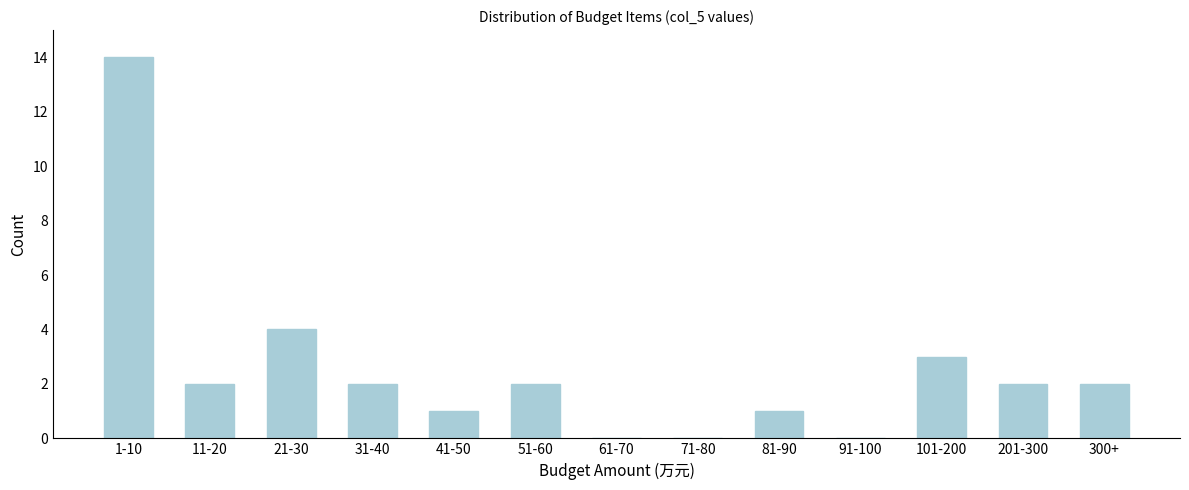

Reading left to right, transcribe all the data shown in this chart.

1-10=14	11-20=2	21-30=4	31-40=2	41-50=1	51-60=2	61-70=0	71-80=0	81-90=1	91-100=0	101-200=3	201-300=2	300+=2